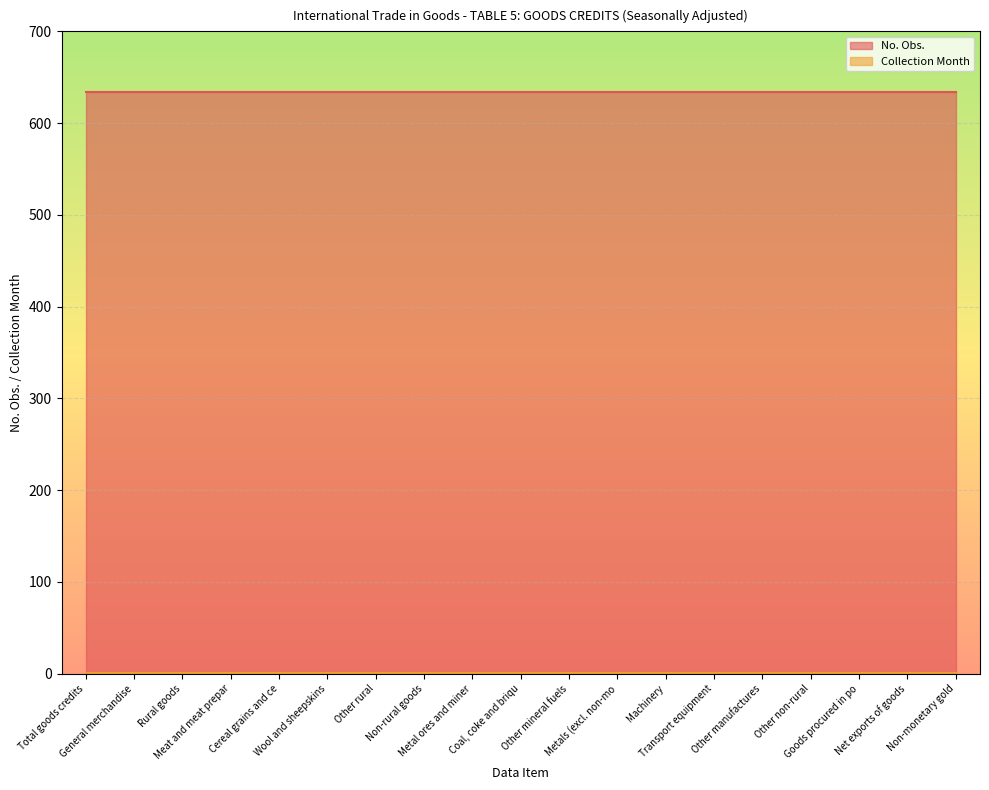

How many data points does each series have?

19